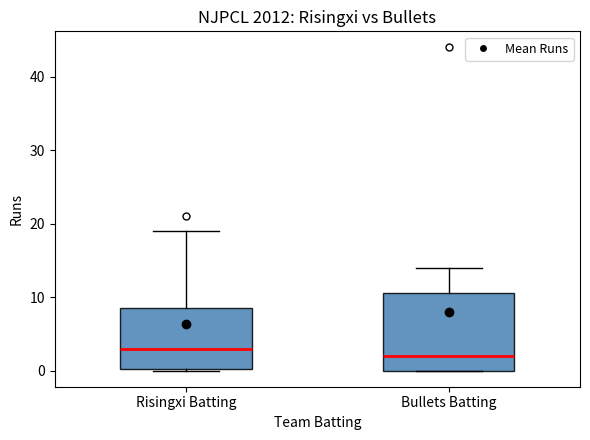

Which box is the tallest, from its lower edge to its upper edge?

Bullets Batting